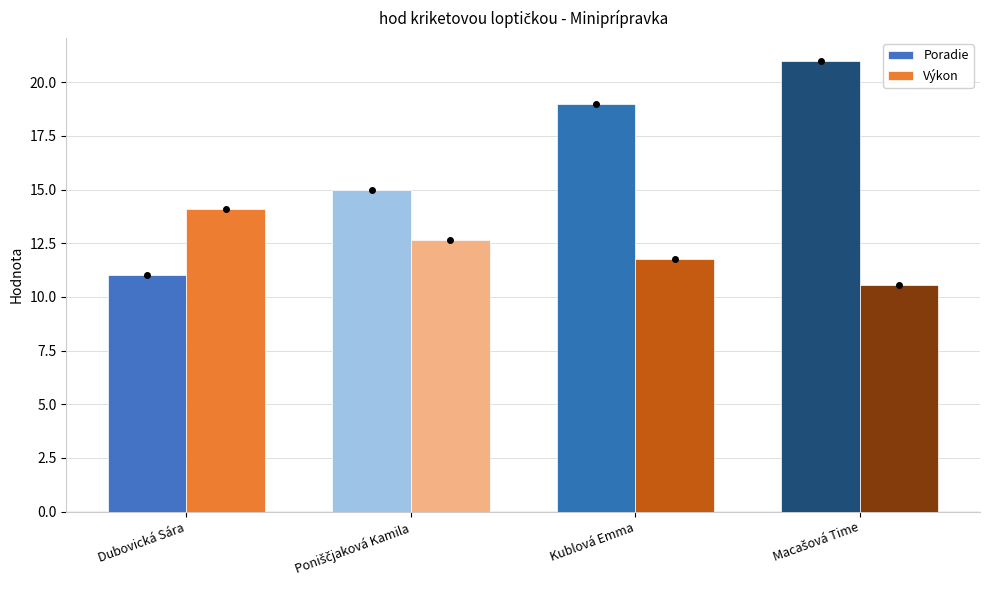

What is the difference between the maximum and minimum values in the Poradie series?

10.0